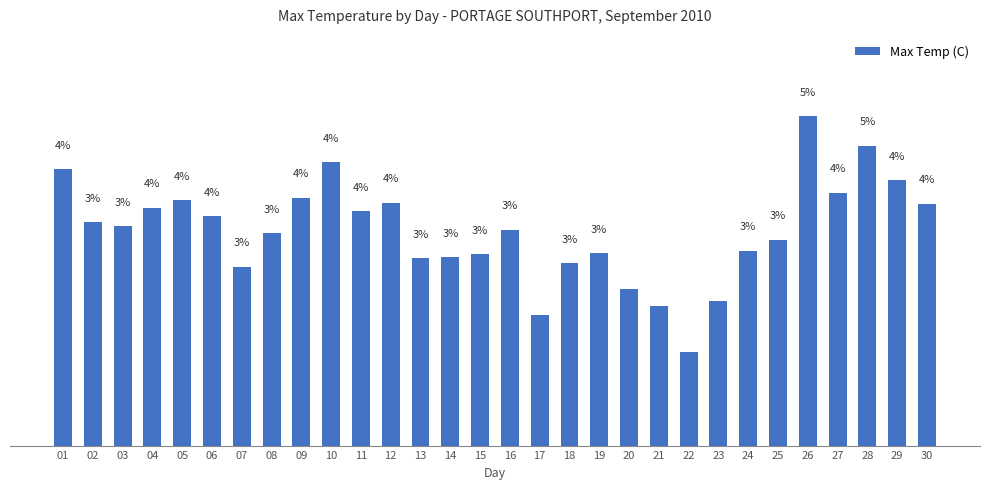

Does the chart contain stacked bars?

No